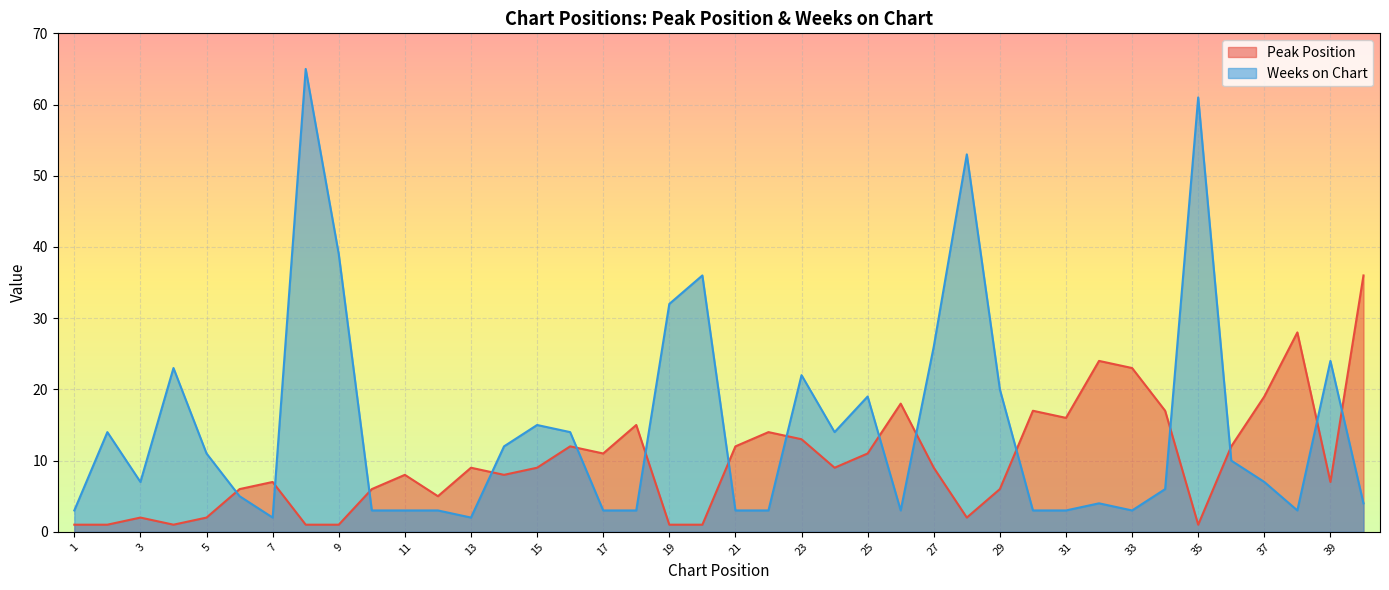

In Peak Position, how many points are lower than both neighbors (excluding endpoints)?

9